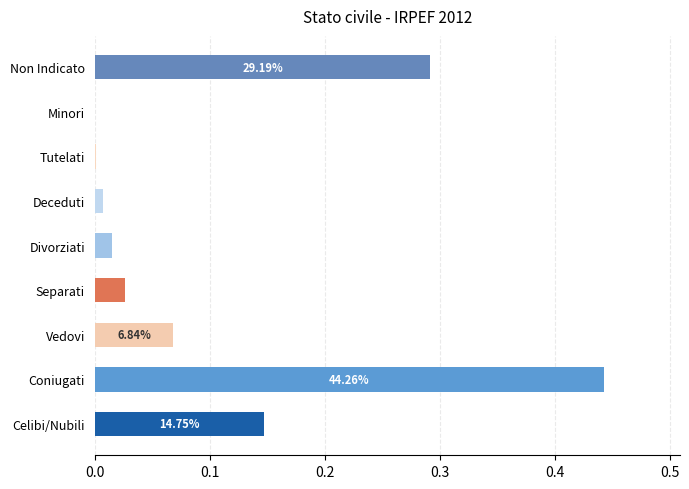

Between Separati and Celibi/Nubili, which is larger?

Celibi/Nubili